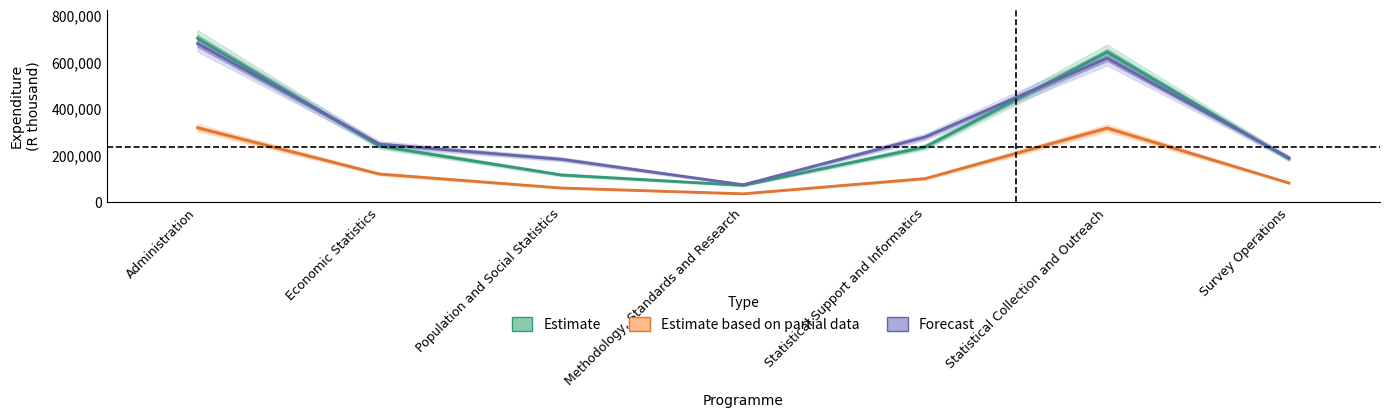

Which category has the highest value across all series?

Administration